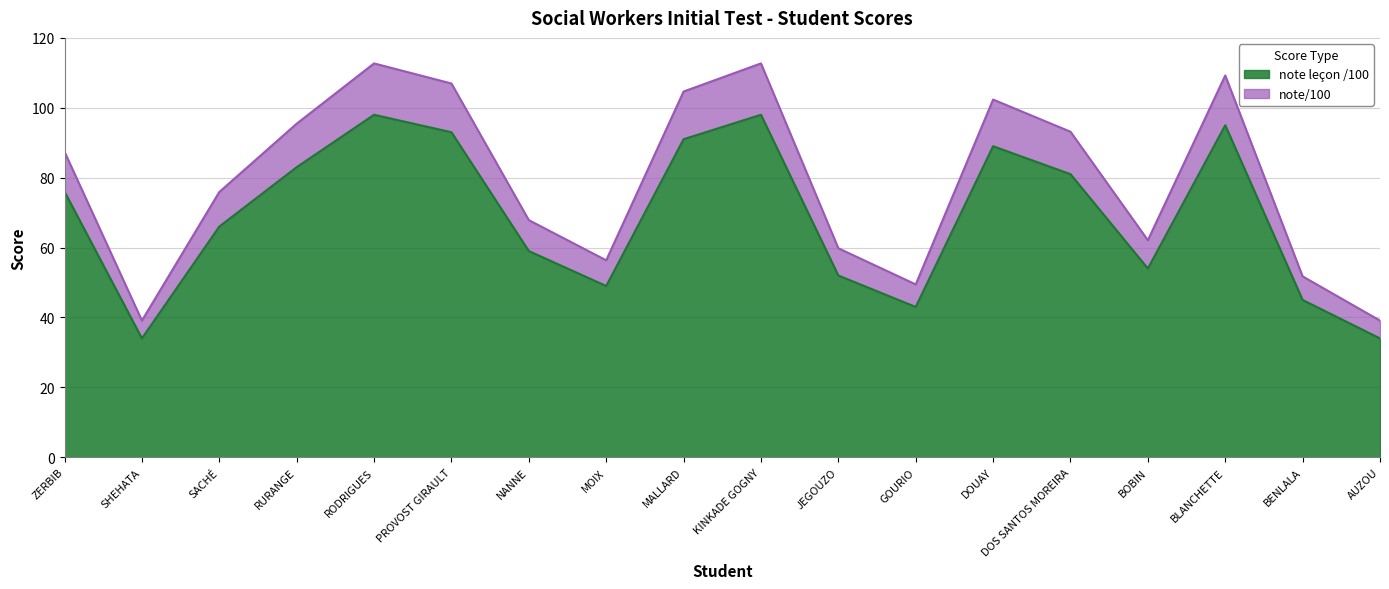

What is the difference between the note leçon /100 values at MALLARD and RODRIGUES?

7.0